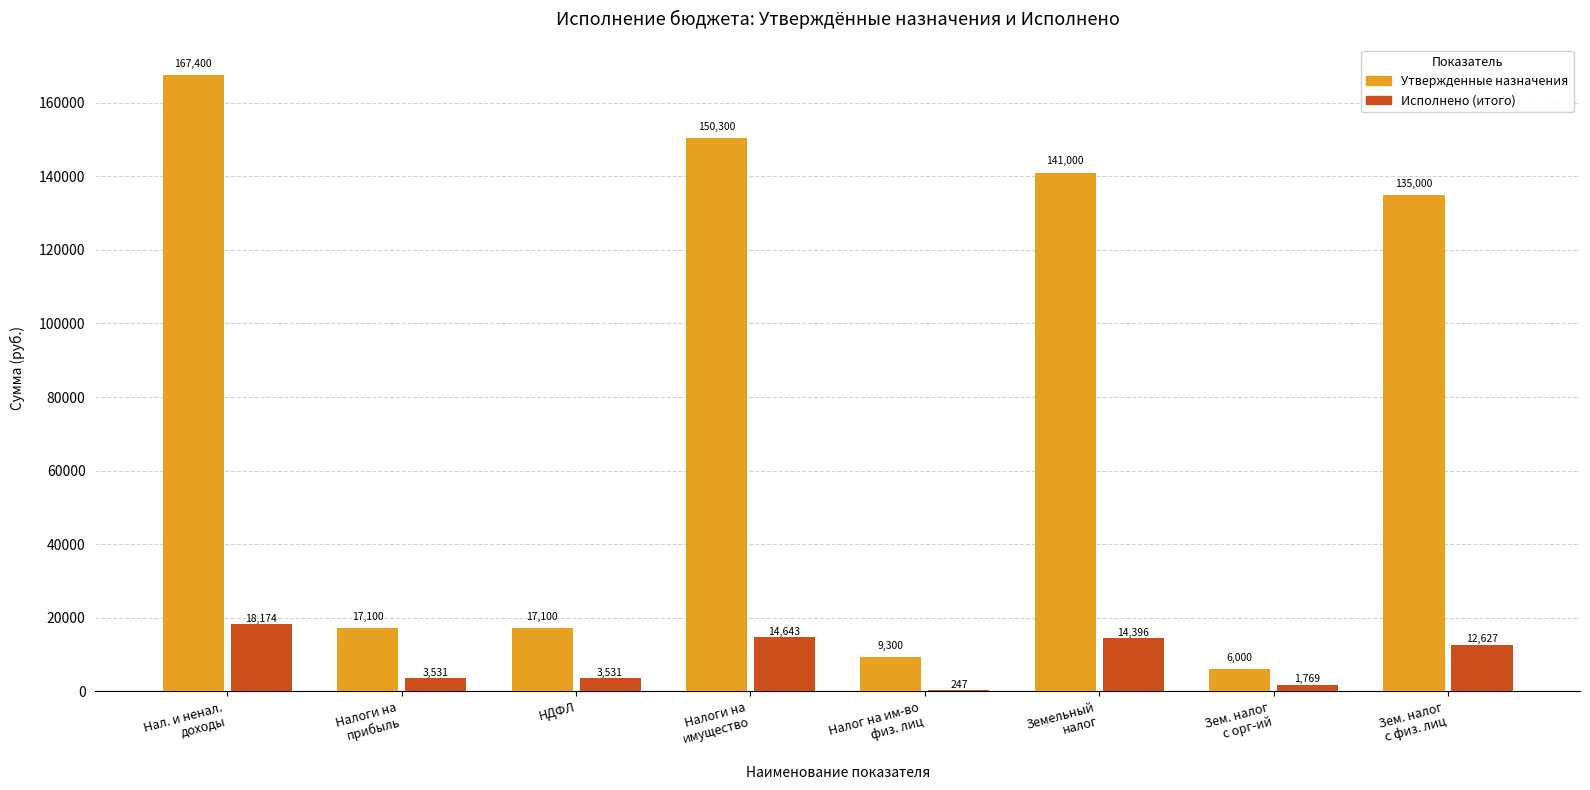

The value of Утвержденные назначения at Налоги на
прибыль is 17100.0. True or false?

True